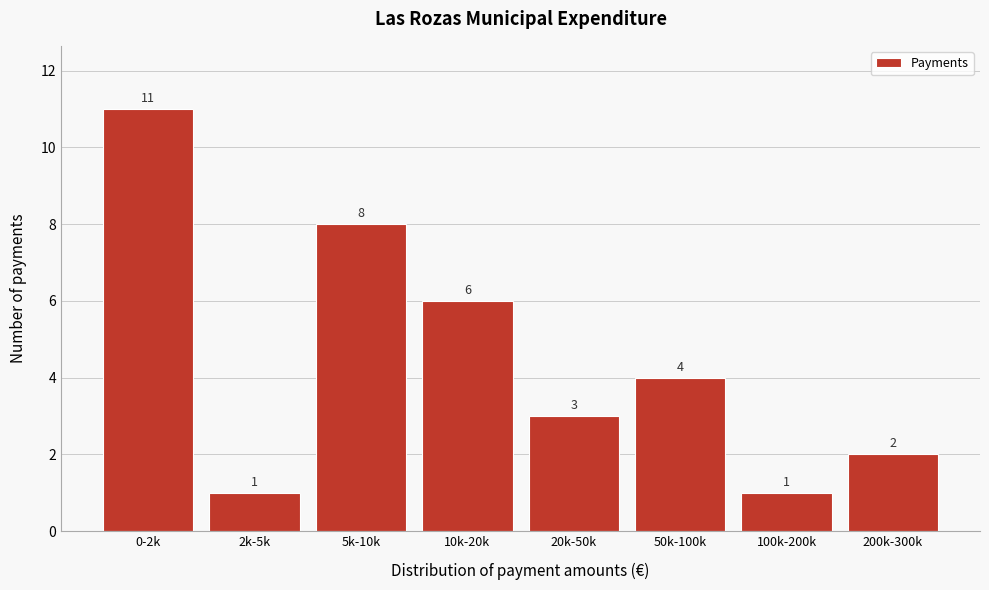

Reading right to left, list all the values displayed in this chart.

200k-300k=2	100k-200k=1	50k-100k=4	20k-50k=3	10k-20k=6	5k-10k=8	2k-5k=1	0-2k=11